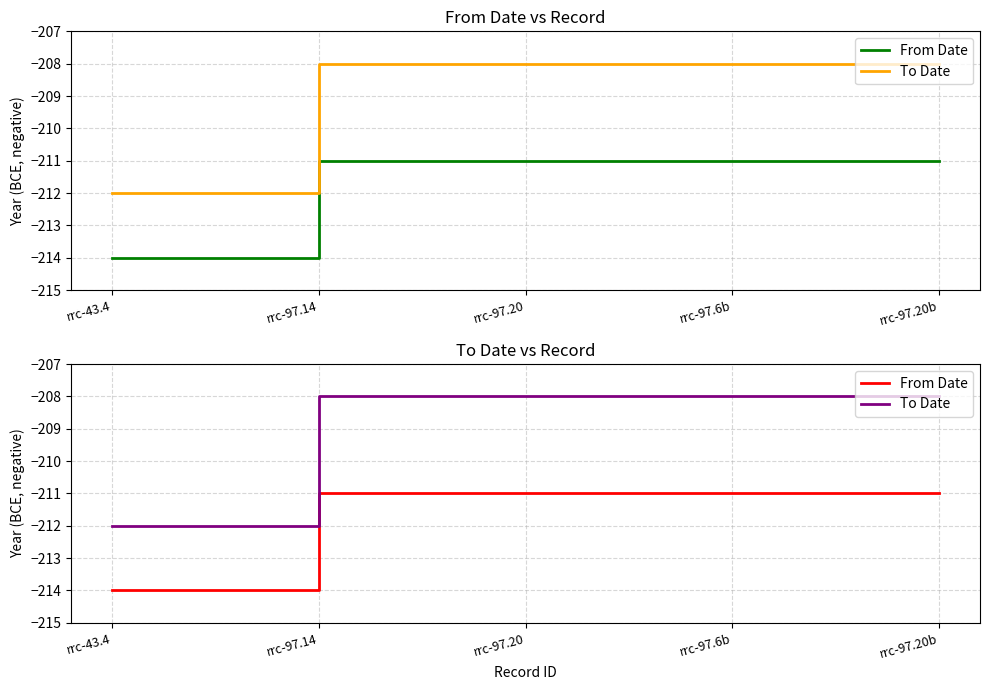

How many values in the From Date series are below -211?

1